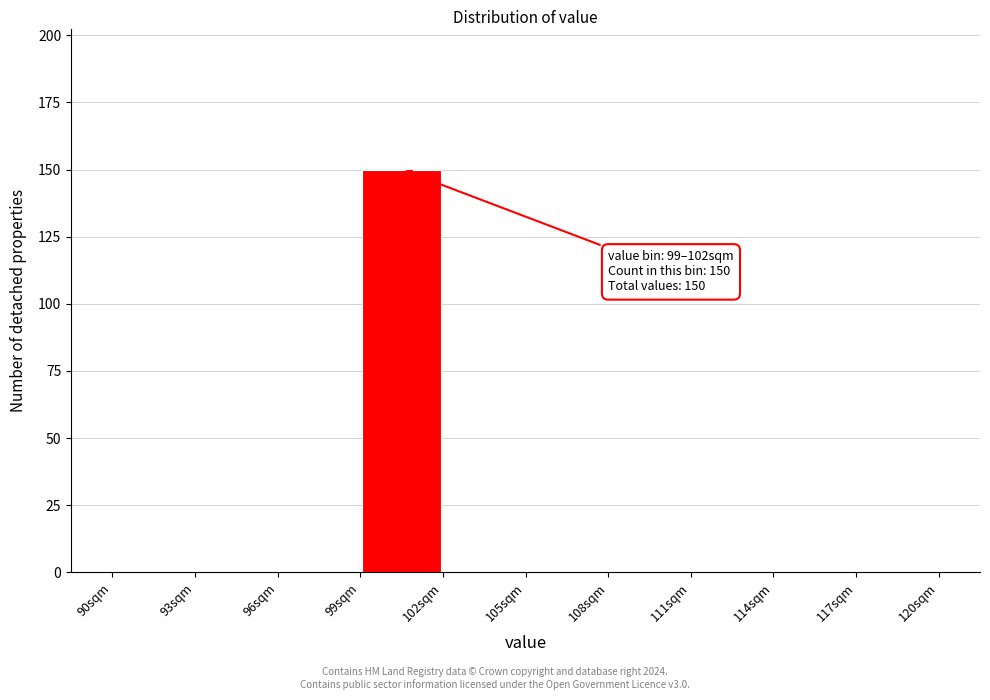

Over which range of the x-axis is the bar tallest?

99 to 102